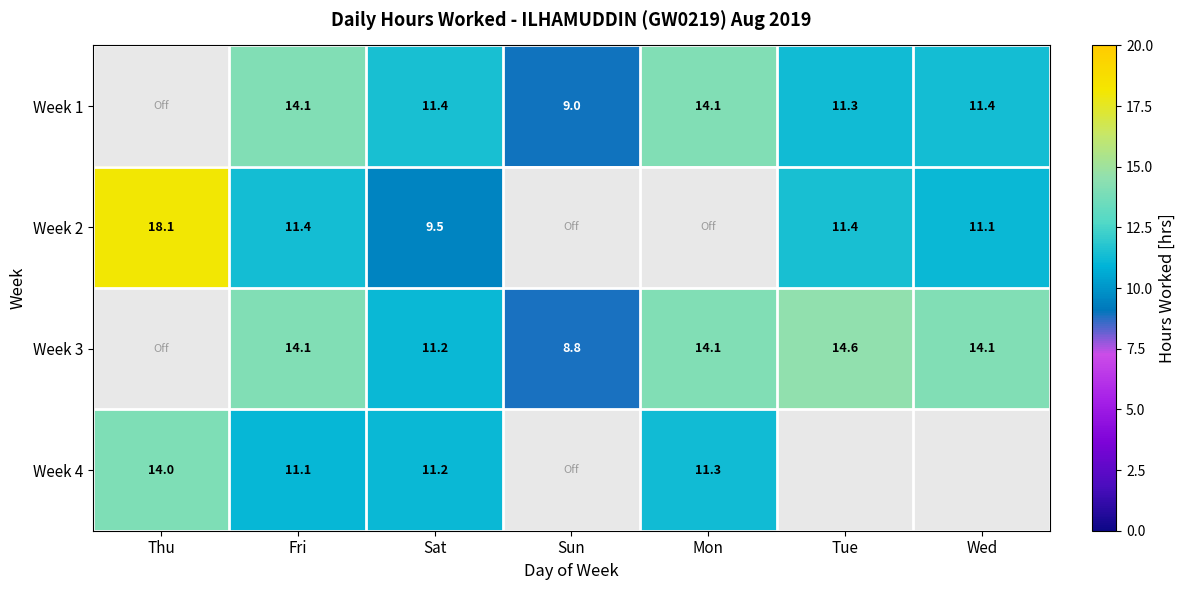

How many distinct data groups are displayed?

4